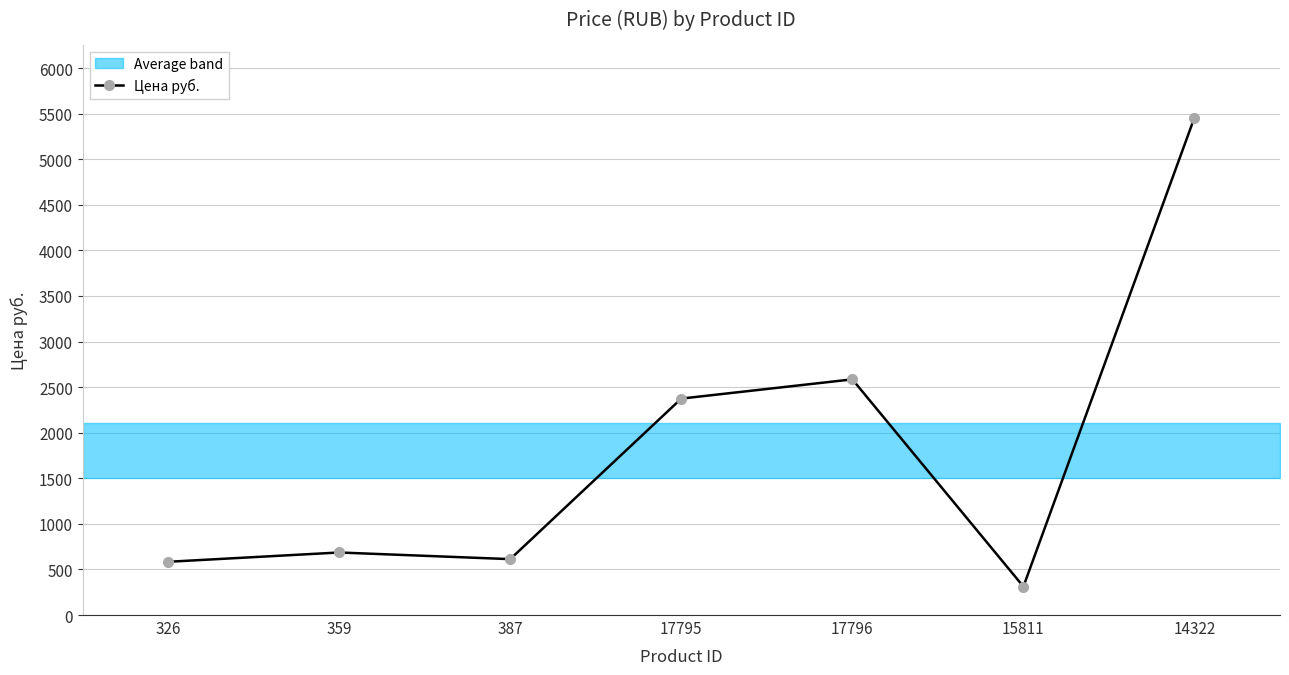

What is the value of the 1st point from the left?

584